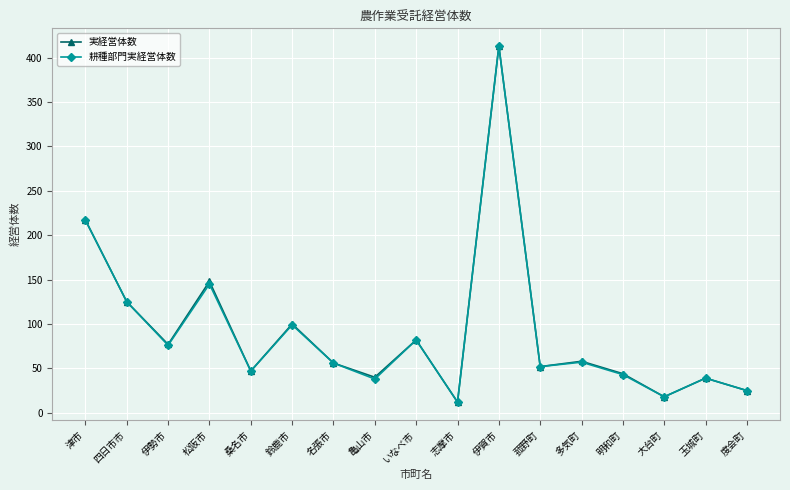

What is the label of the 15th point from the right?

伊勢市